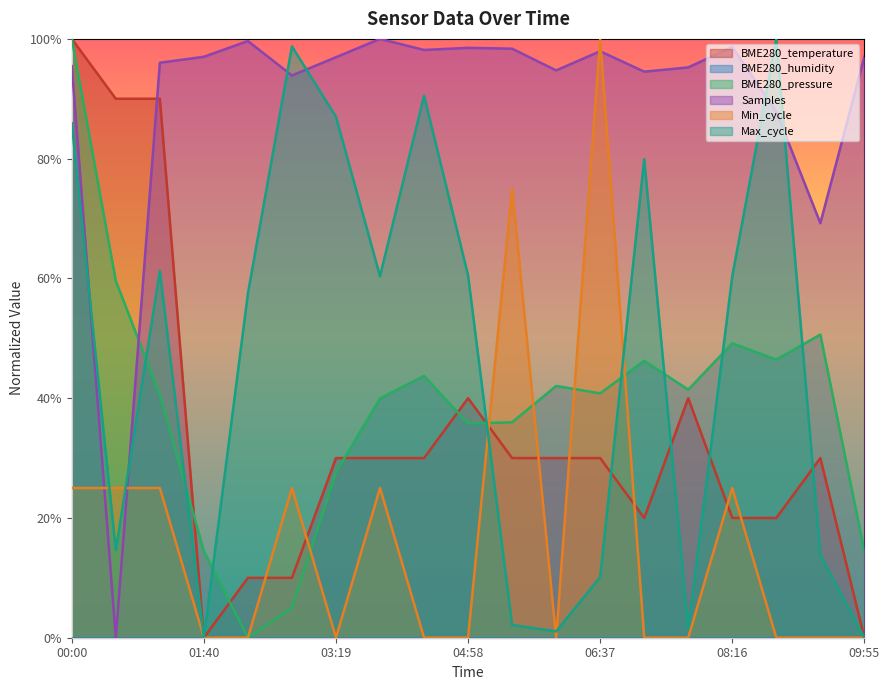

Between 06:37 and 00:33, which is larger?

00:33